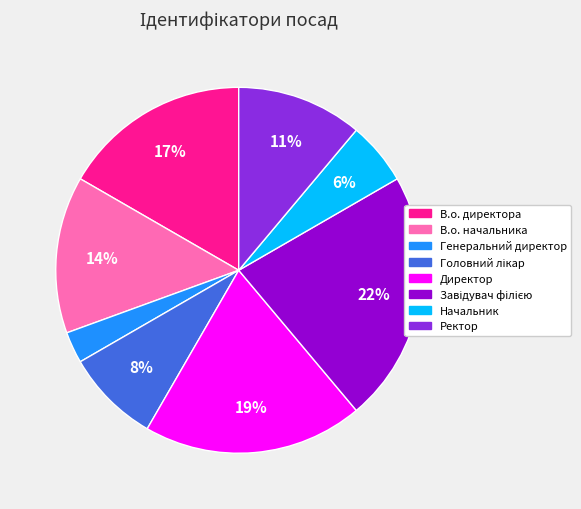

Is there any slice that represents more than half of the pie?

No